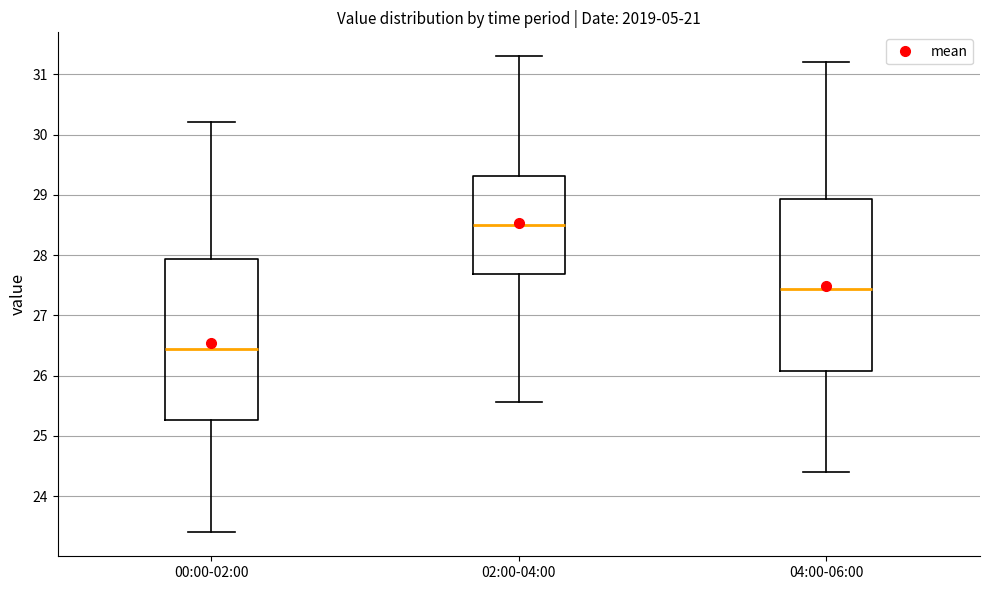

Which box is the tallest, from its lower edge to its upper edge?

04:00-06:00